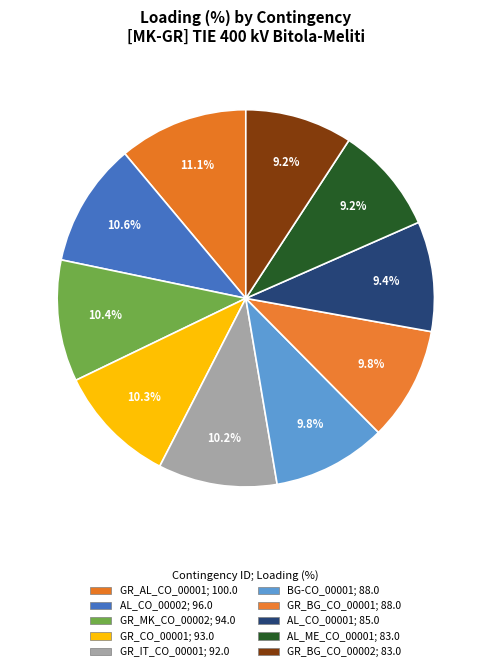

Is it true that AL_CO_00002 is 18% of the pie?

False